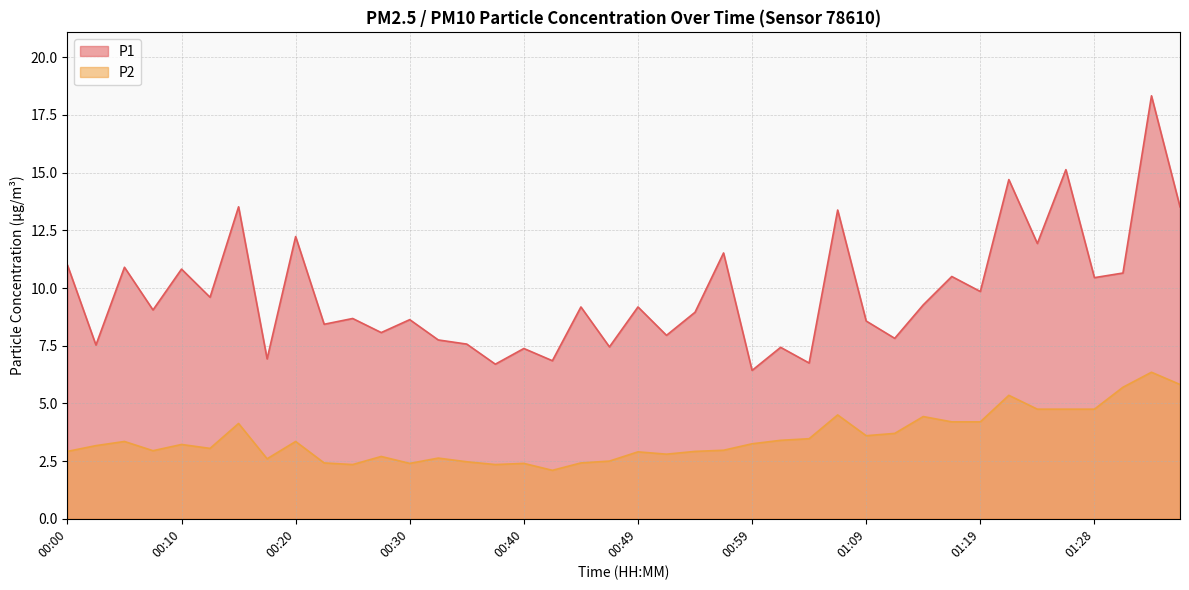

Which category has the highest value across all series?

01:33